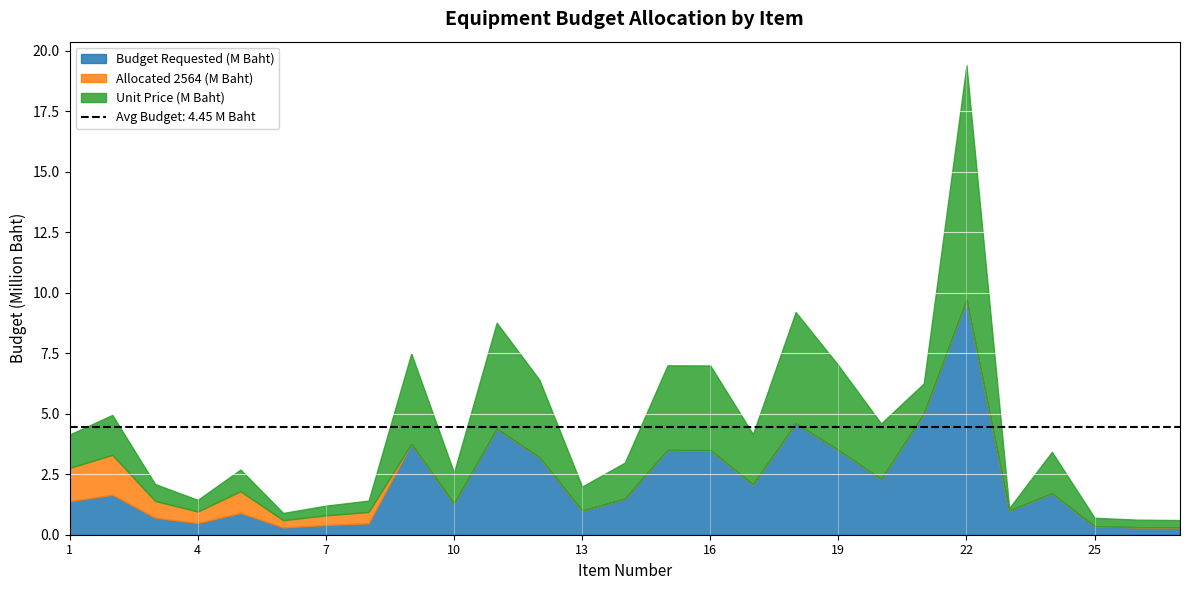

The value of Allocated 2564 (M Baht) at 20 is -0.7. True or false?

False